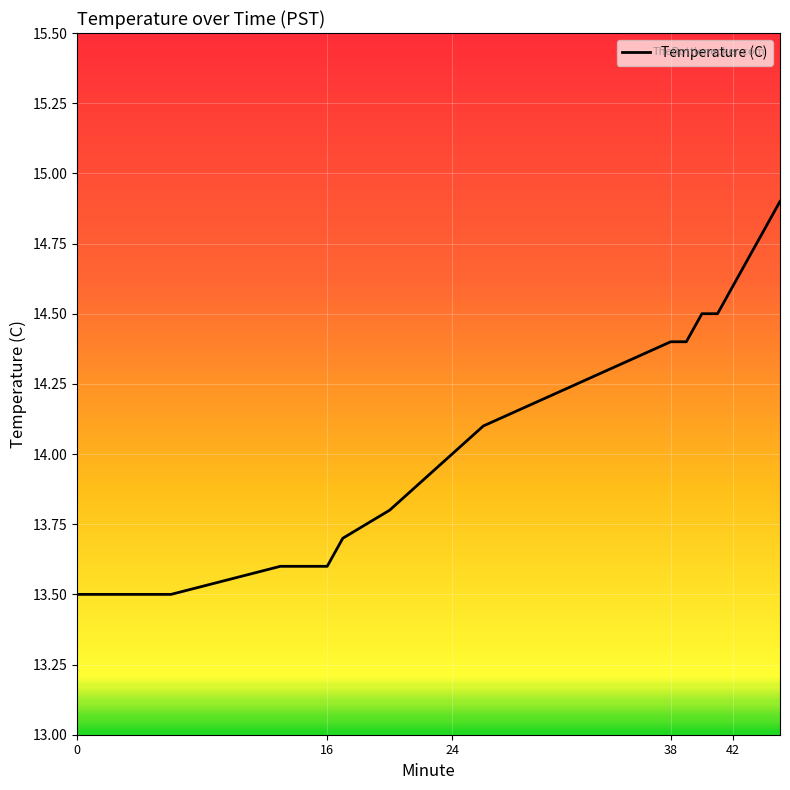

What is the maximum value shown in the chart?

14.9